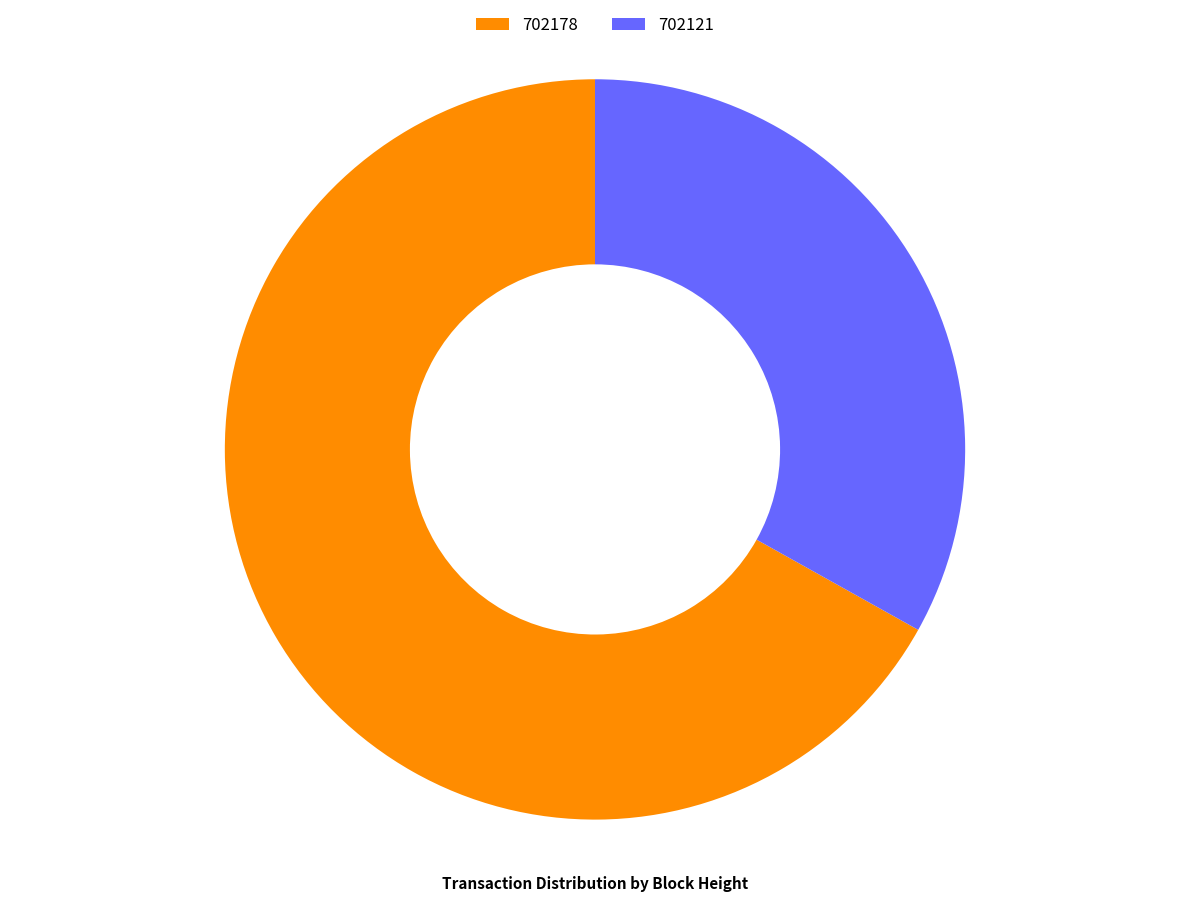

How many slices are in this pie chart?

2